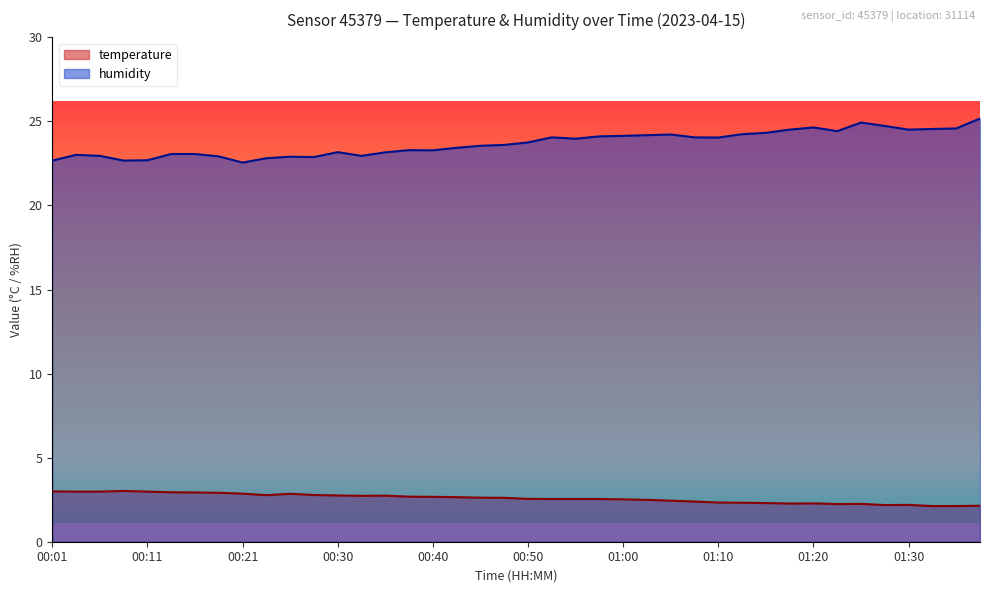

How many lines are shown in the chart?

2